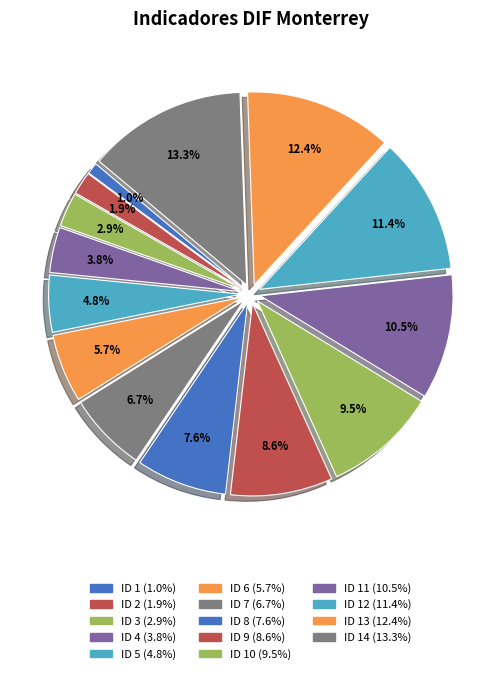

Count the number of slices in the pie.

14